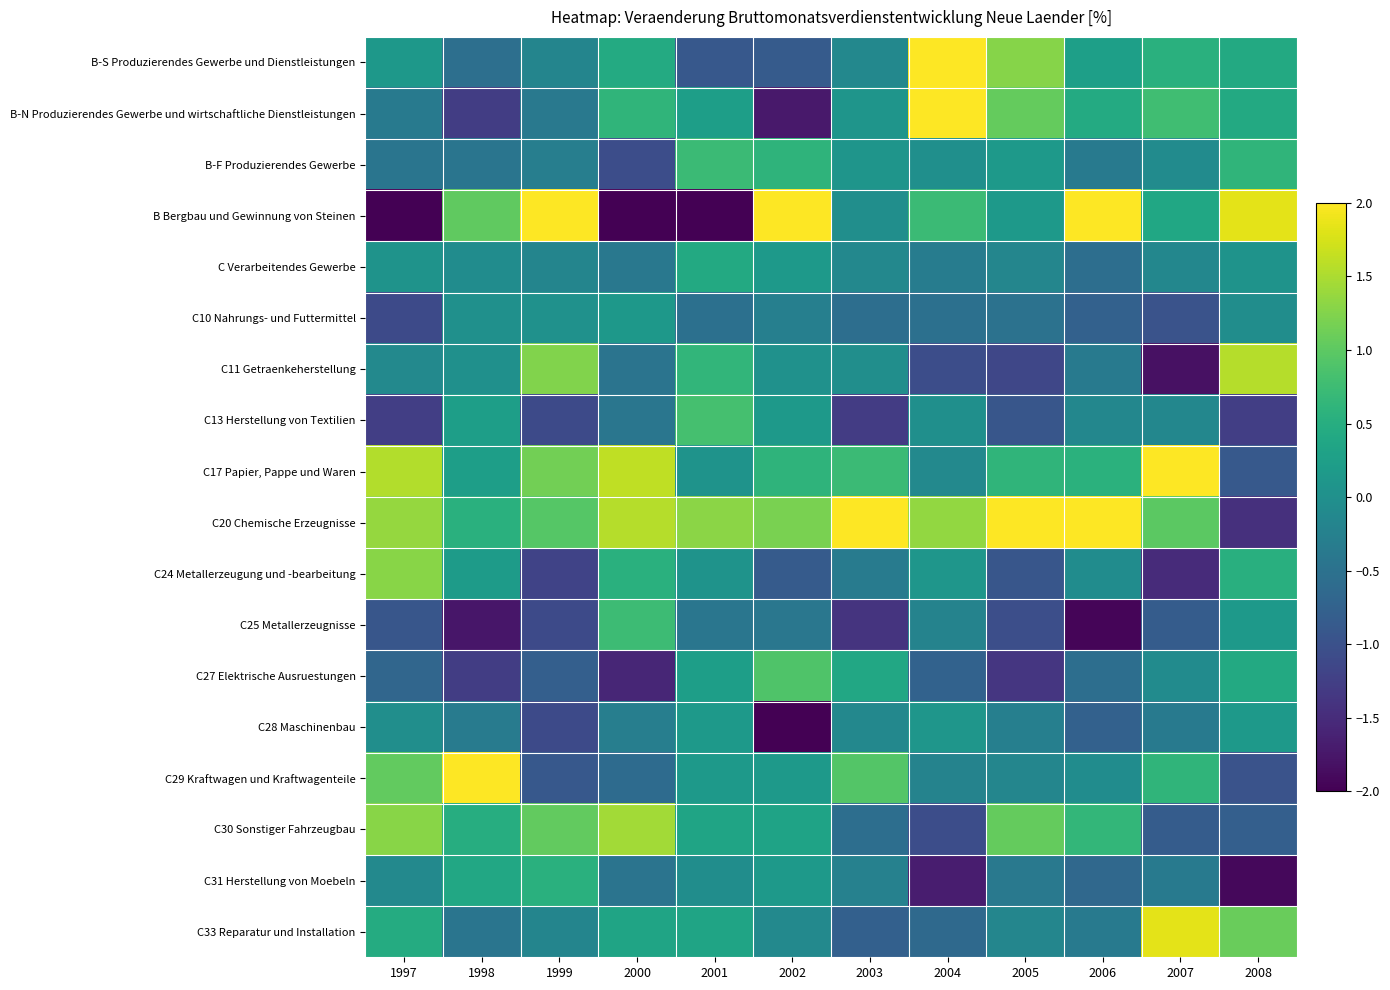

Which label corresponds to the largest value in the chart?

2003